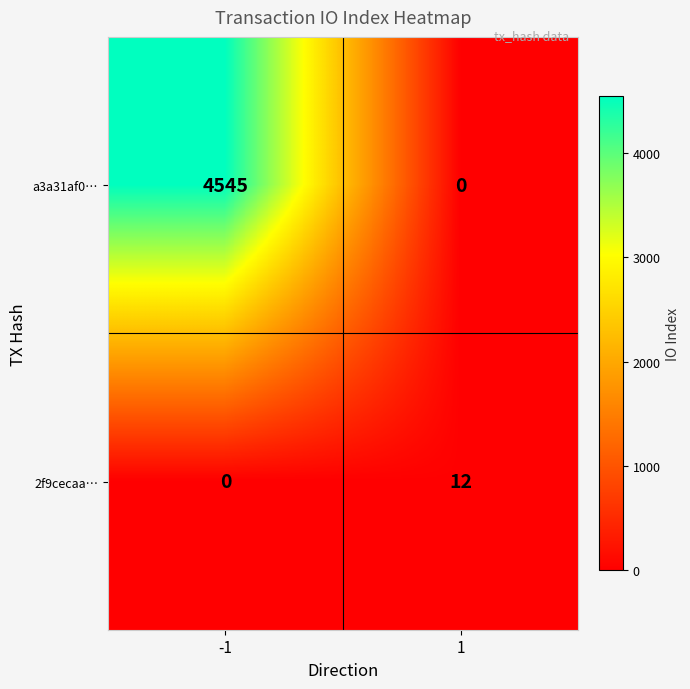

The 2f9cecaa… series shows 0 at -1. True or false?

True